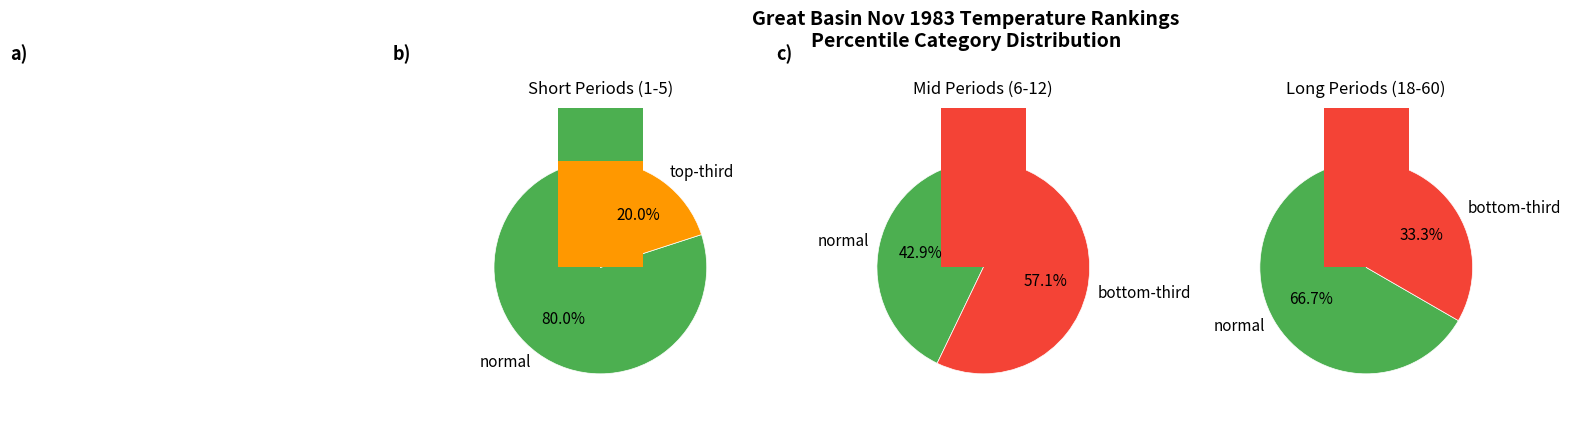

How many slices are in this pie chart?

3